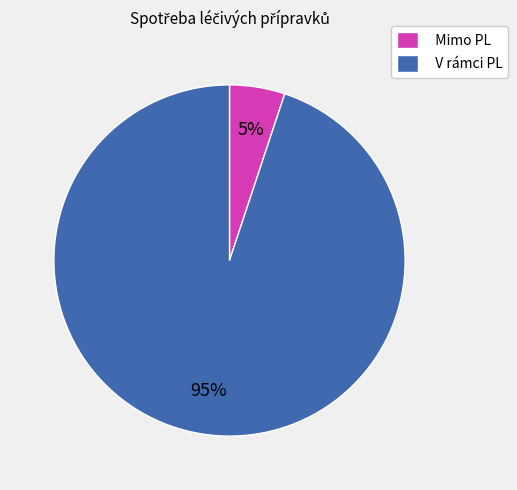

Between Mimo PL and V rámci PL, which is larger?

V rámci PL